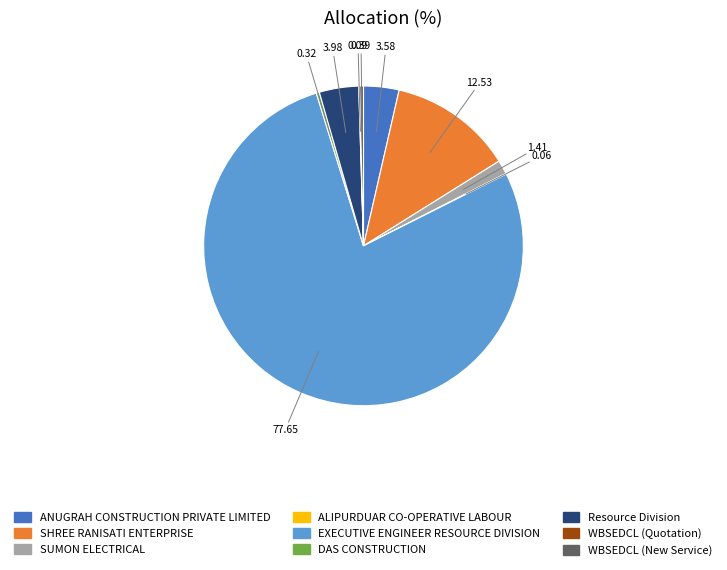

What is the largest slice in the pie chart?

EXECUTIVE ENGINEER RESOURCE DIVISION